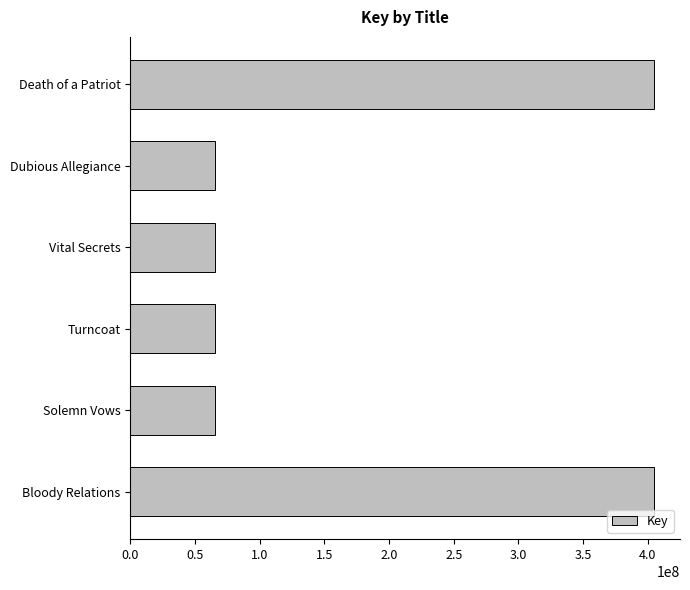

True or false: the data shows 65241492 at Dubious Allegiance.

True